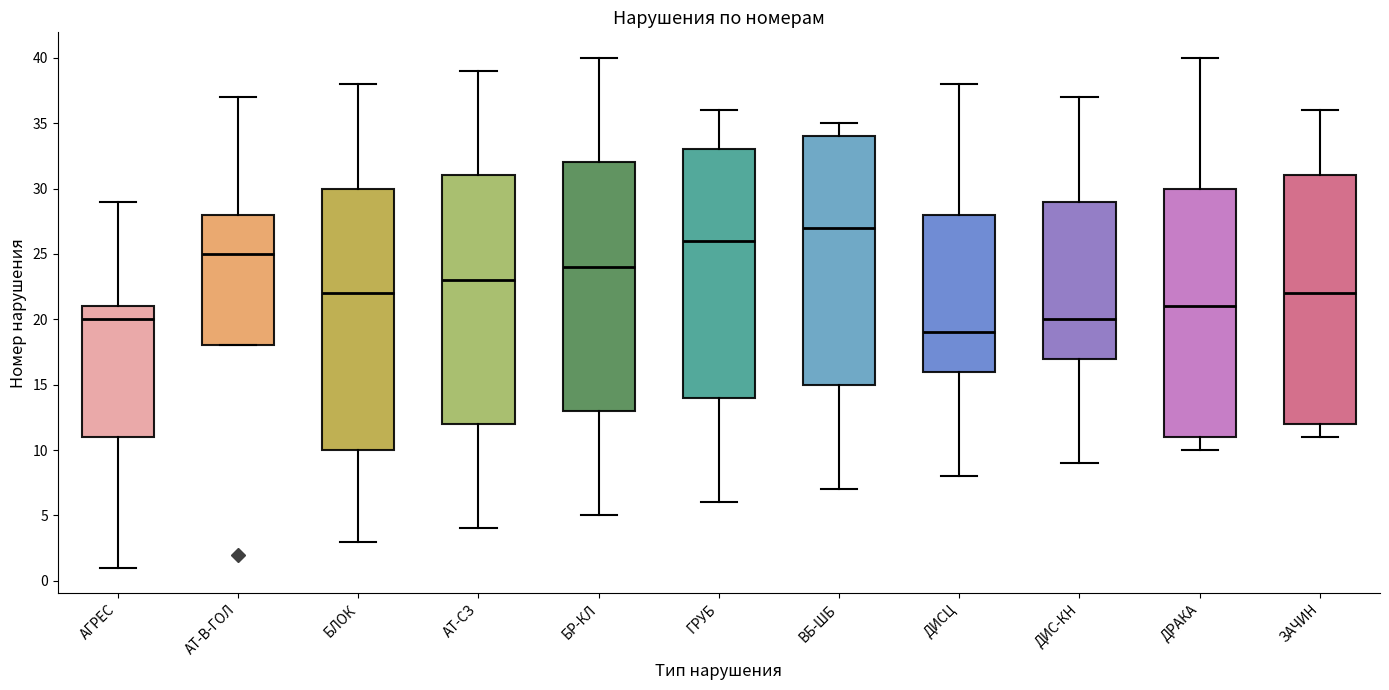

Reading left to right, transcribe this box plot: for each box, give where its median line is, the range the box spans, and where its two whiskers end, as read against the y-axis. The values are not printed on the chart, so give them approximately, as read against the axis.

АГРЕС: median 20, box 11 to 21, whiskers 1 to 29
АТ-В-ГОЛ: median 25, box 18 to 28, whiskers 18 to 37
БЛОК: median 22, box 10 to 30, whiskers 3 to 38
АТ-СЗ: median 23, box 12 to 31, whiskers 4 to 39
БР-КЛ: median 24, box 13 to 32, whiskers 5 to 40
ГРУБ: median 26, box 14 to 33, whiskers 6 to 36
ВБ-ШБ: median 27, box 15 to 34, whiskers 7 to 35
ДИСЦ: median 19, box 16 to 28, whiskers 8 to 38
ДИС-КН: median 20, box 17 to 29, whiskers 9 to 37
ДРАКА: median 21, box 11 to 30, whiskers 10 to 40
ЗАЧИН: median 22, box 12 to 31, whiskers 11 to 36